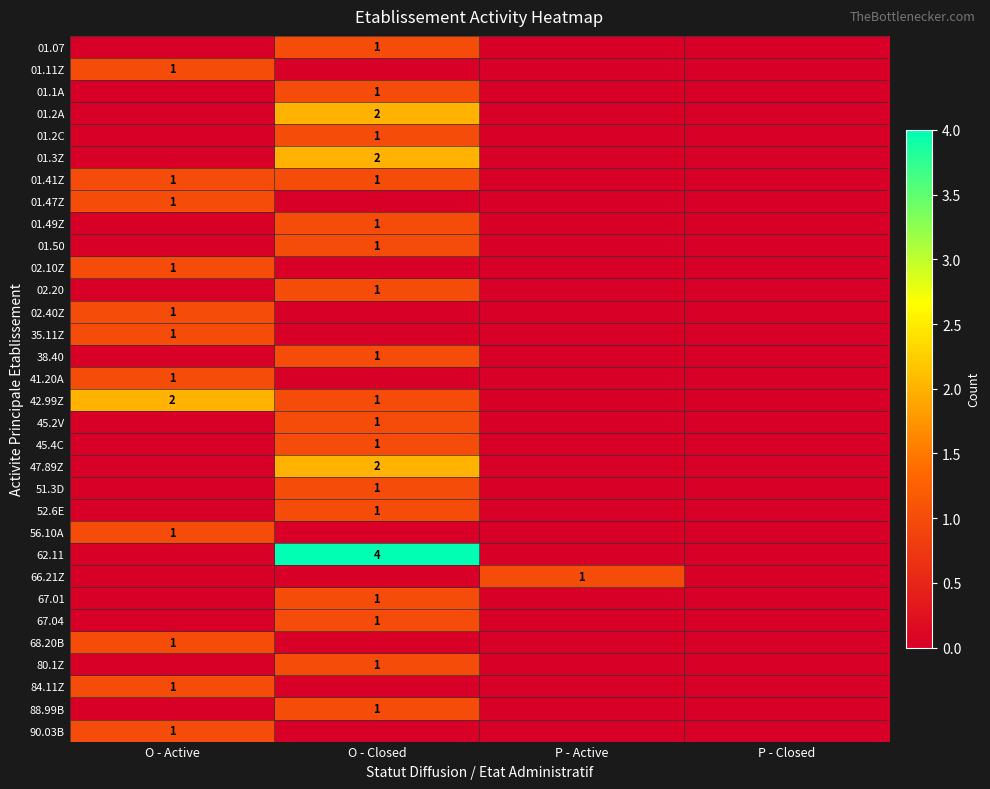

What is the total value across all series at O - Closed?

27